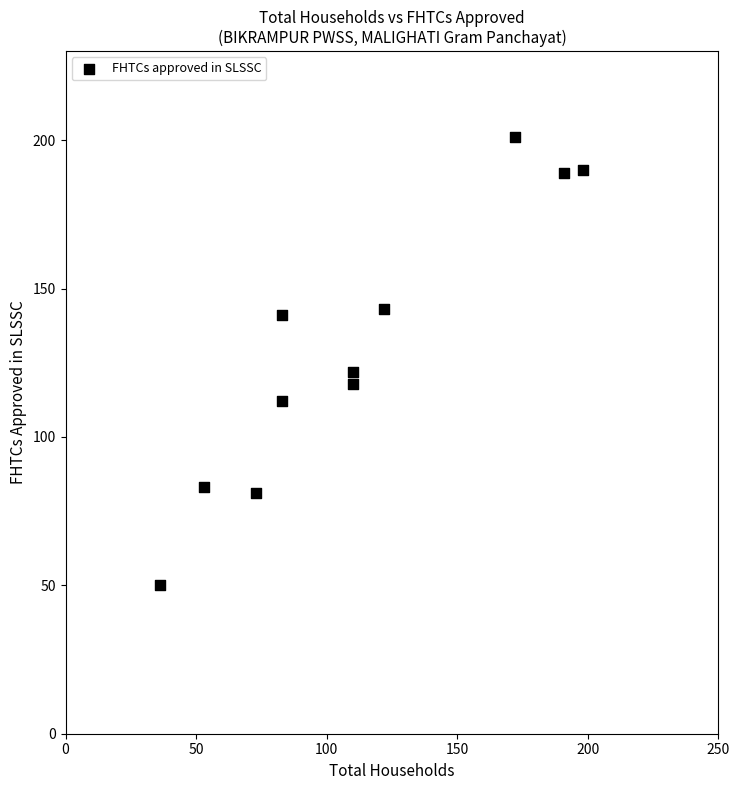

What Y value in the scatter plot is closest to 125?

122